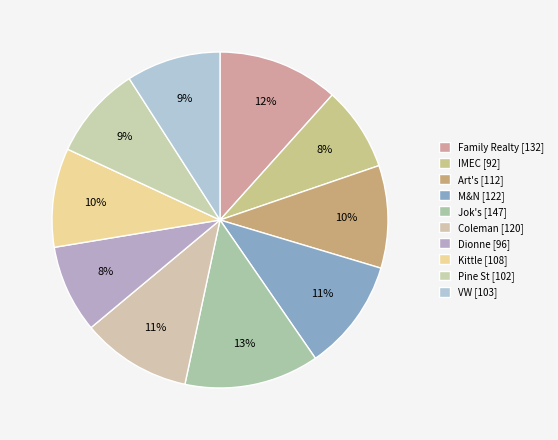

True or false: Kittle accounts for 3% of the total.

False